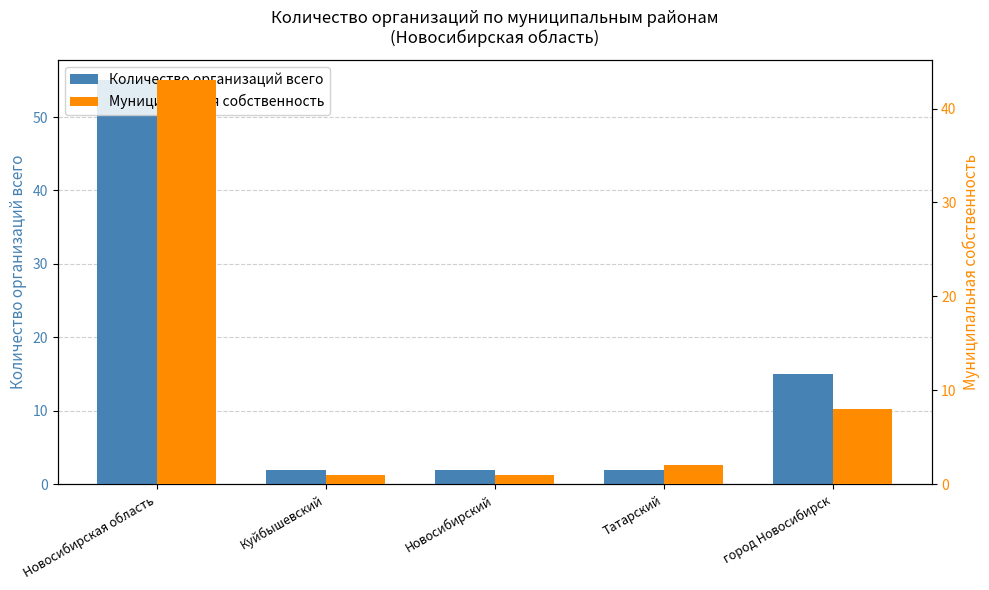

What is the label of the 1st bar from the right?

город Новосибирск